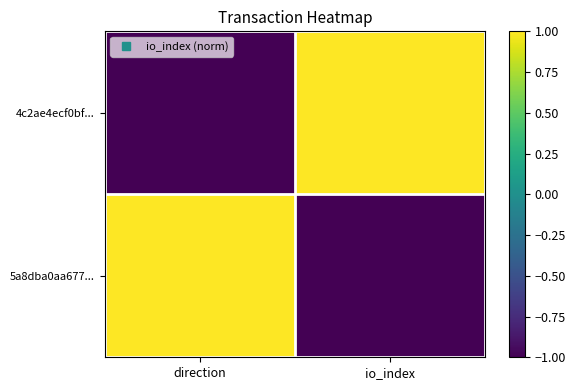

How many distinct data groups are displayed?

2